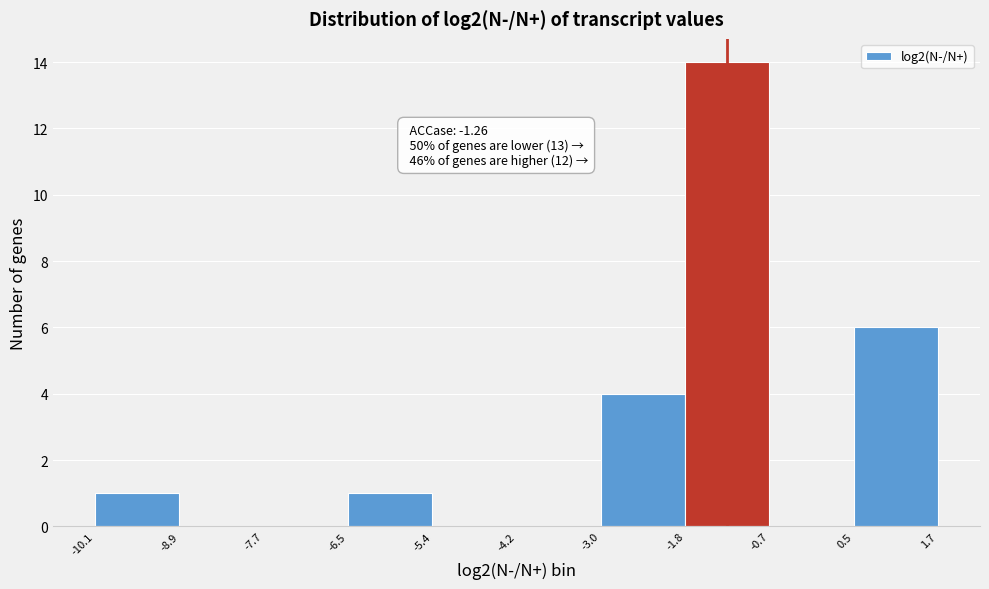

Which range on the x-axis has the tallest bar?

-1.8 to -0.7